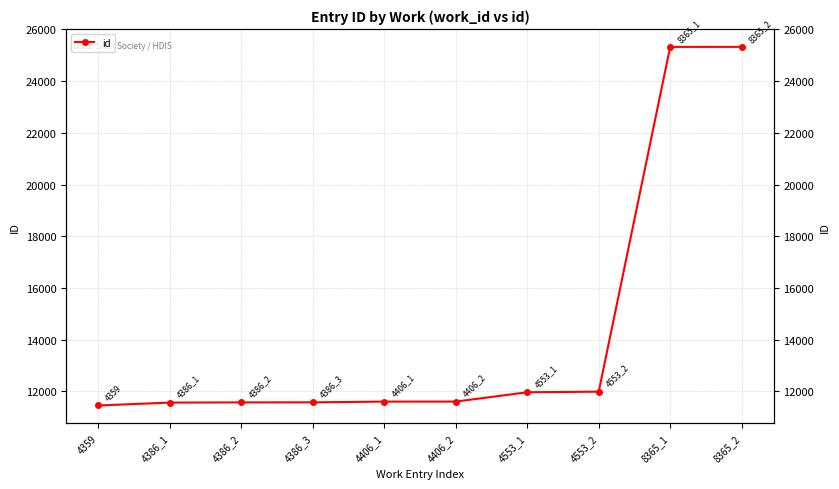

Reading left to right, list all the values displayed in this chart.

11456	11567	11575	11577	11605	11606	11967	11989	25324	25325